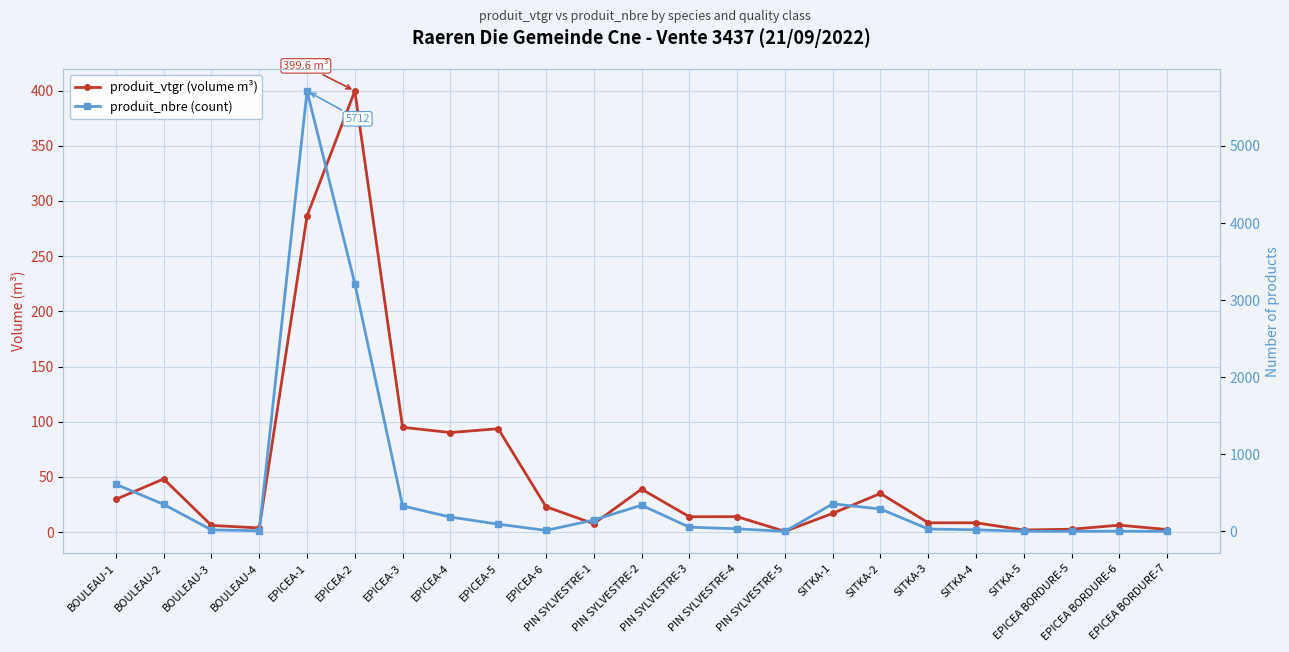

What is the approximate value of produit_vtgr (volume m³) at SITKA-2?

35.0